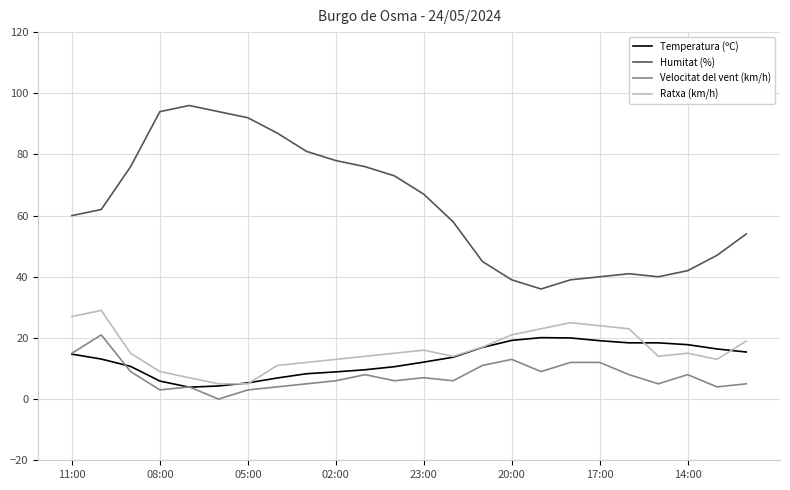

What is the maximum value for Temperatura (ºC)?

20.1